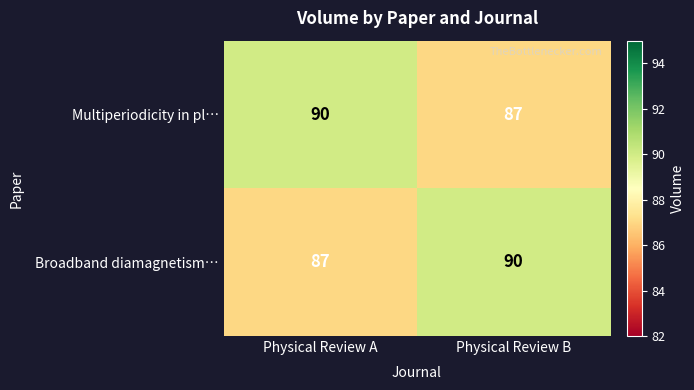

What is the minimum value for Multiperiodicity in pl…?

87